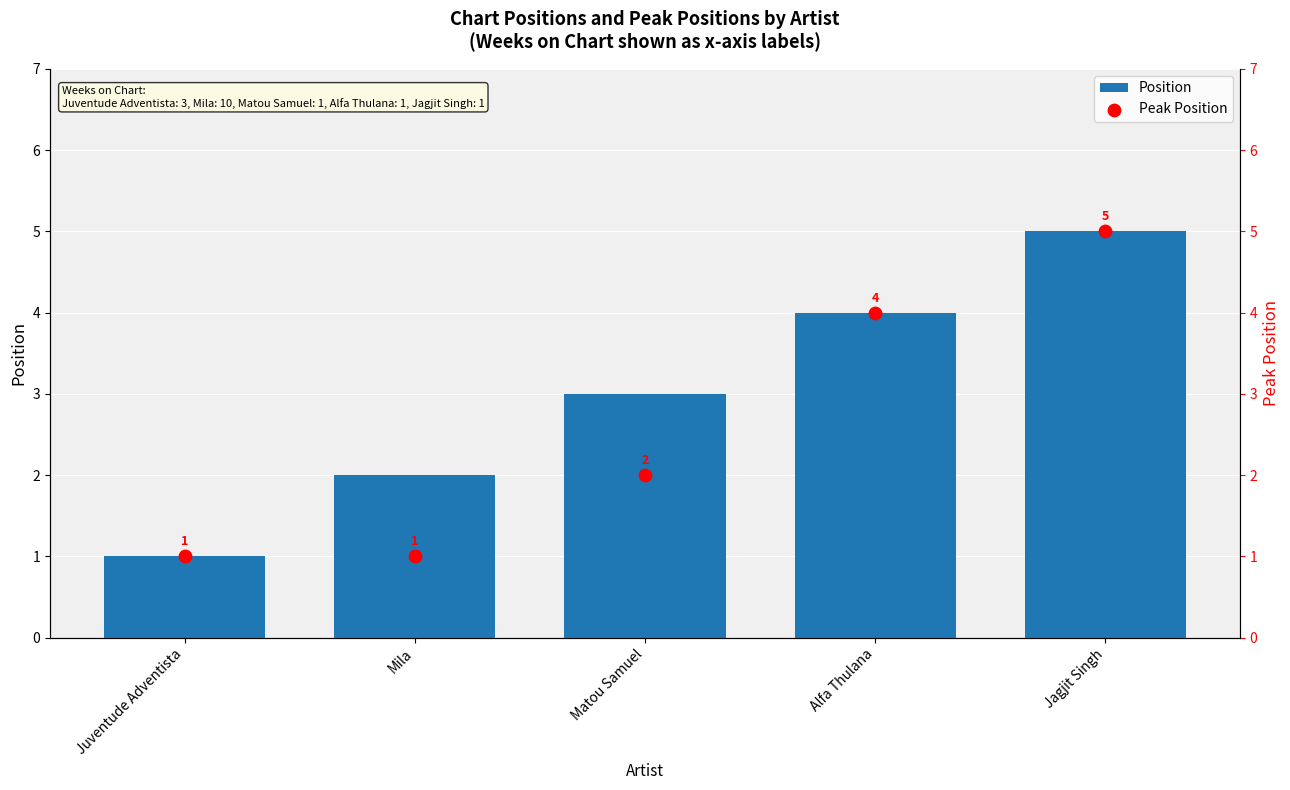

Which series has the largest total across all categories?

Position